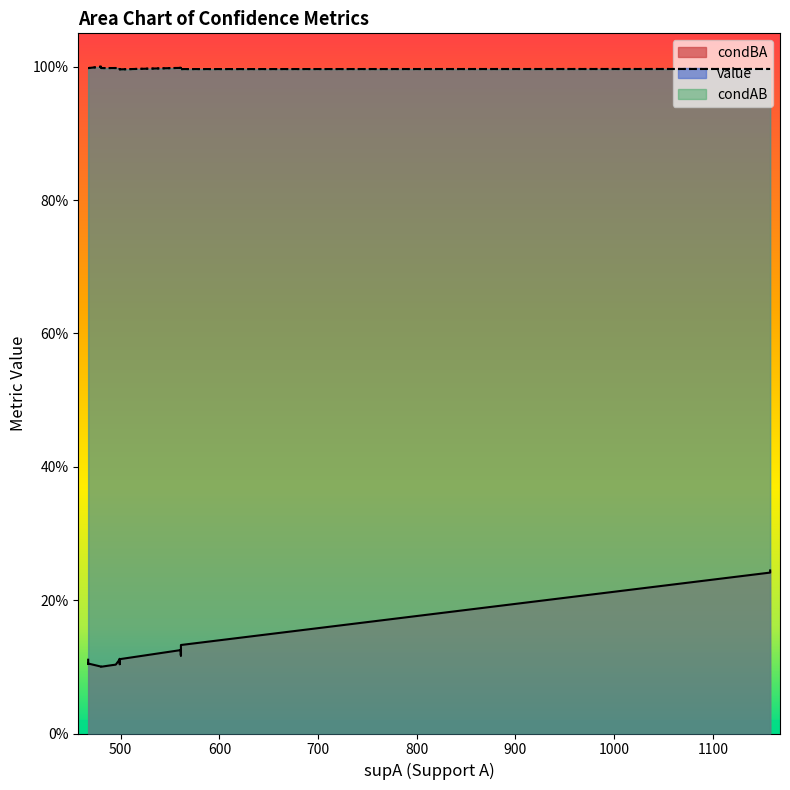

At which label does condAB reach its minimum?

499